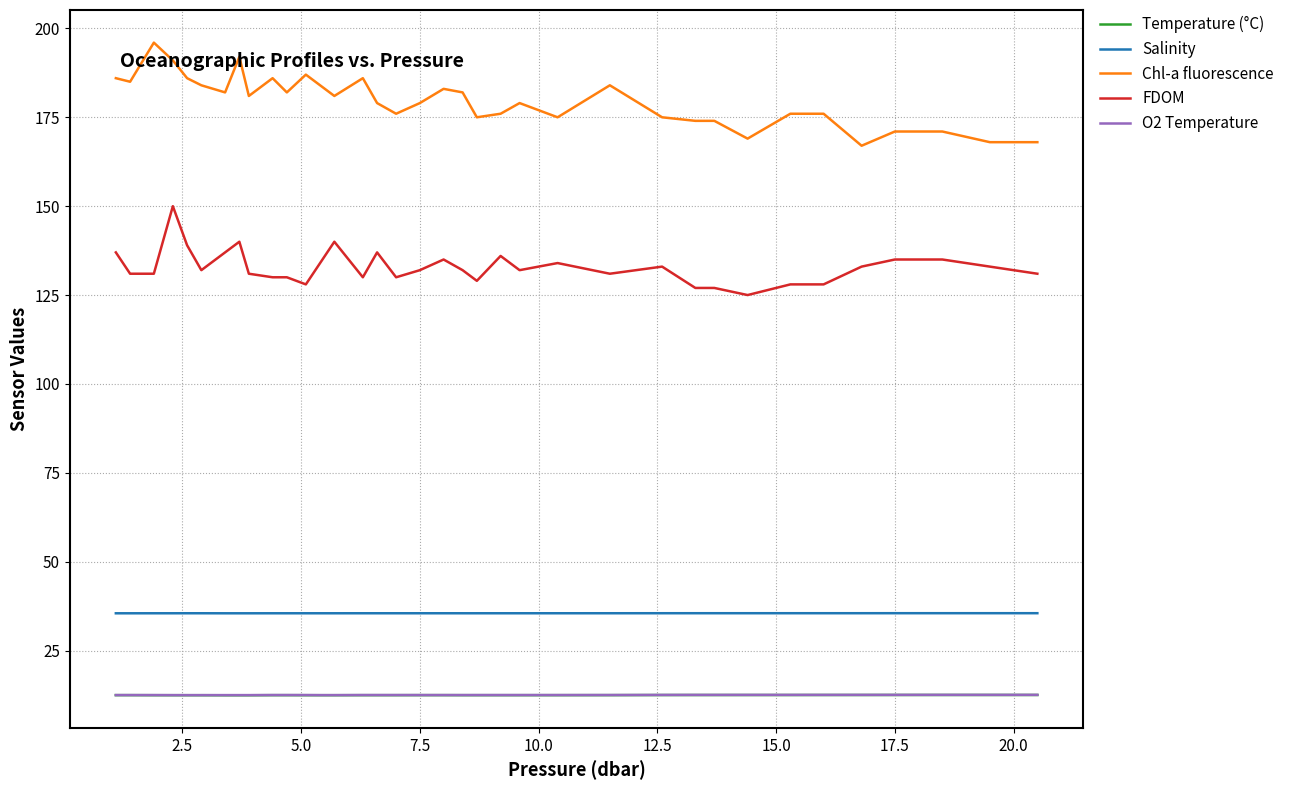

What is the lowest value of the Temperature (°C) series?

12.4